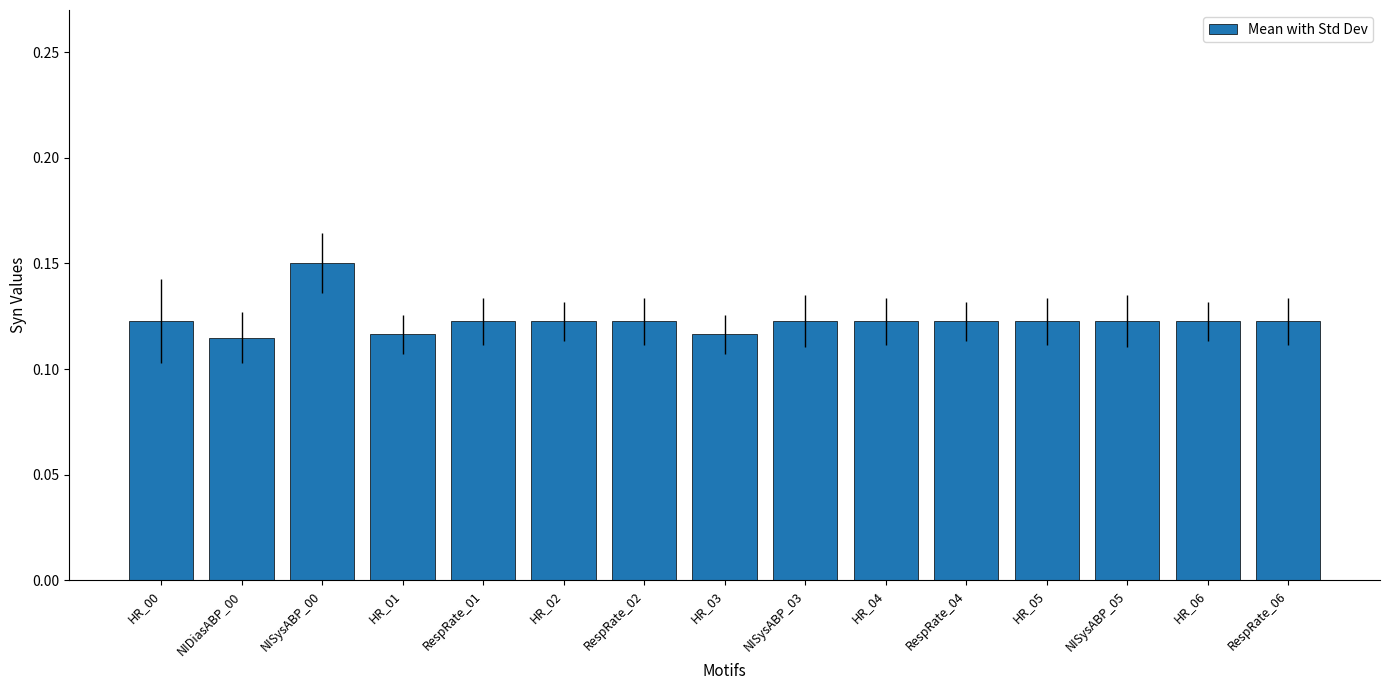

True or false: the data shows 0.2 at RespRate_04.

False